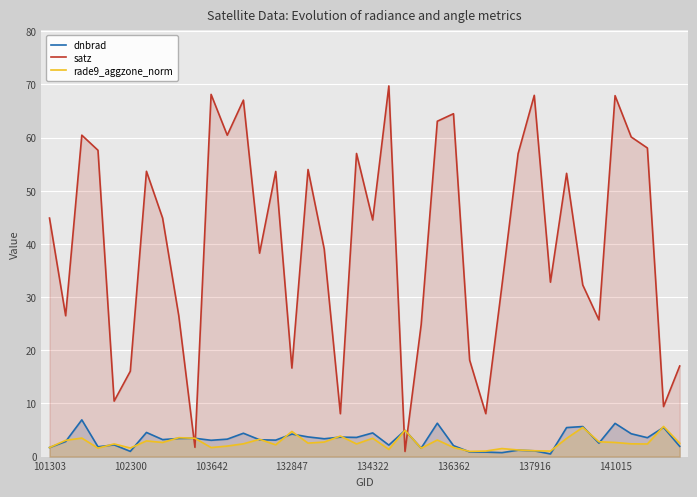

Reading right to left, transcribe all the data shown in this chart.

dnbrad: 1.9	5.5	3.6	4.3	6.2	2.5	5.7	5.5	0.5	1.1	1.2	0.7	0.8	0.9	2.1	6.3	1.6	4.9	2.2	4.5	3.6	3.7	3.4	3.7	4.2	3.1	3.2	4.4	3.3	3.1	3.4	3.4	3.2	4.5	1.0	2.2	1.8	6.9	2.8	1.7
satz: 17.0	9.4	58.0	60.1	67.9	25.7	32.3	53.3	32.8	68.0	57.0	32.2	8.1	18.1	64.5	63.1	24.8	1.0	69.7	44.5	57.0	8.1	39.1	54.0	16.6	53.6	38.3	67.1	60.5	68.1	1.7	26.5	44.9	53.7	16.1	10.4	57.6	60.5	26.5	44.9
rade9_aggzone_norm: 2.5	5.7	2.4	2.4	2.7	2.8	5.5	3.4	1.0	1.1	1.2	1.5	1.0	1.0	1.7	3.1	1.6	4.9	1.4	3.5	2.4	3.9	2.7	2.5	4.7	2.2	3.3	2.4	2.0	1.7	3.4	3.6	2.7	2.9	1.6	2.4	1.6	3.5	3.1	1.7